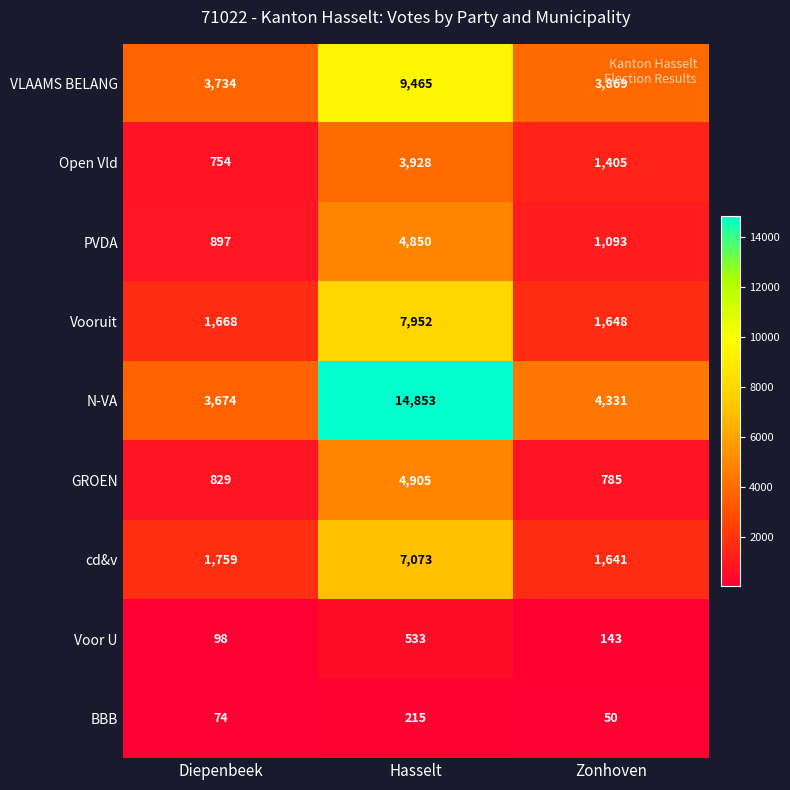

Which category has the lowest value across all series?

Zonhoven